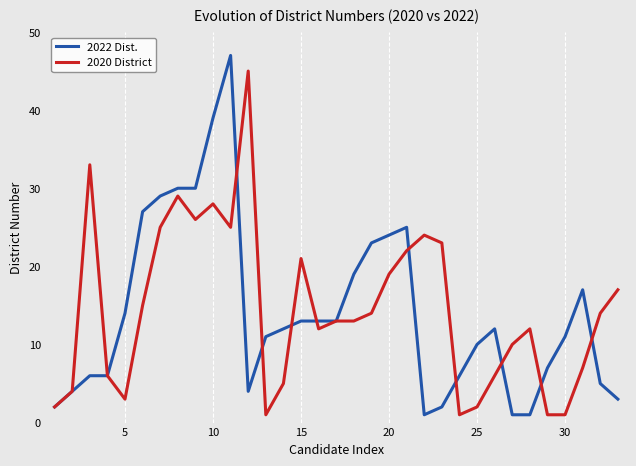

Which series has the largest range (max minus min)?

2022 Dist.